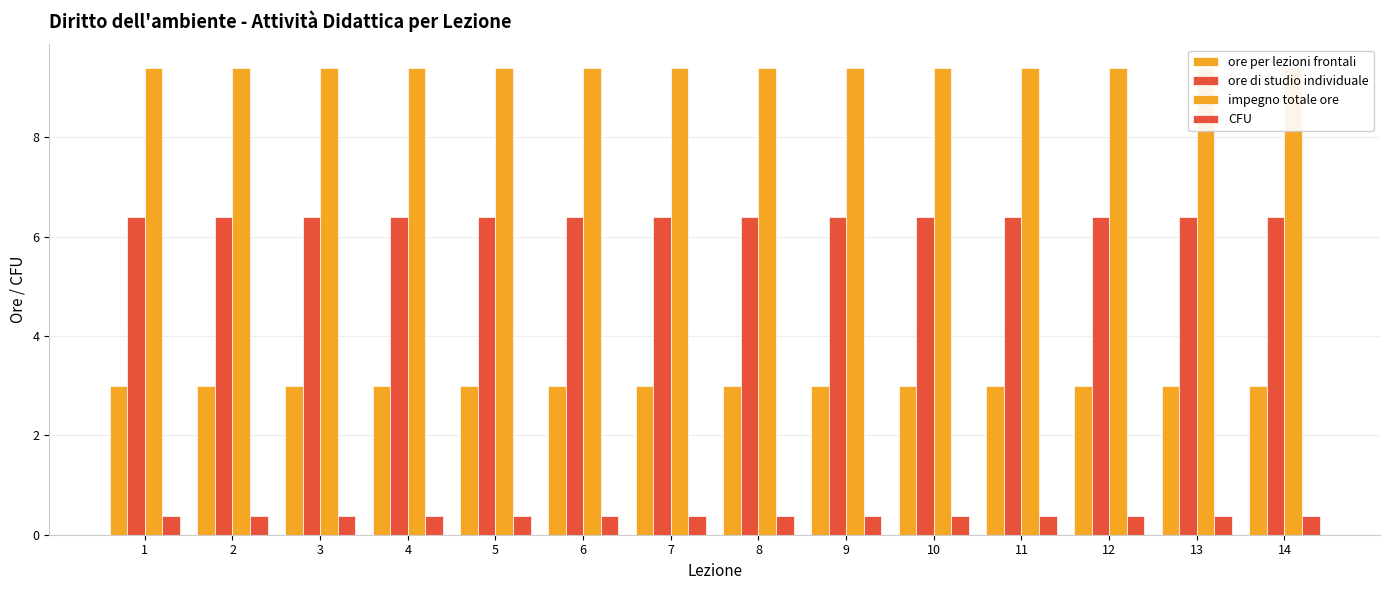

Which label corresponds to the smallest value in the chart?

1